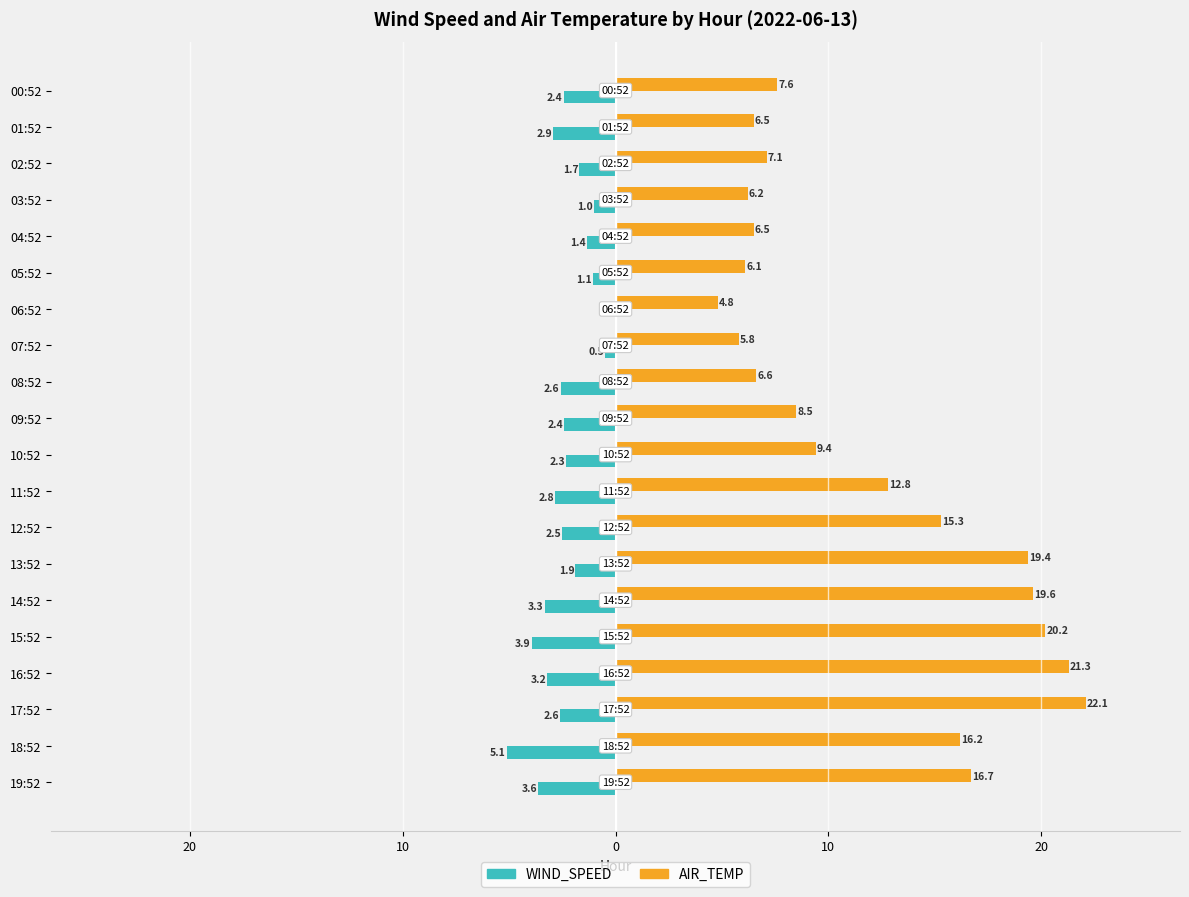

Where does the AIR_TEMP series first go above 9?

10:52